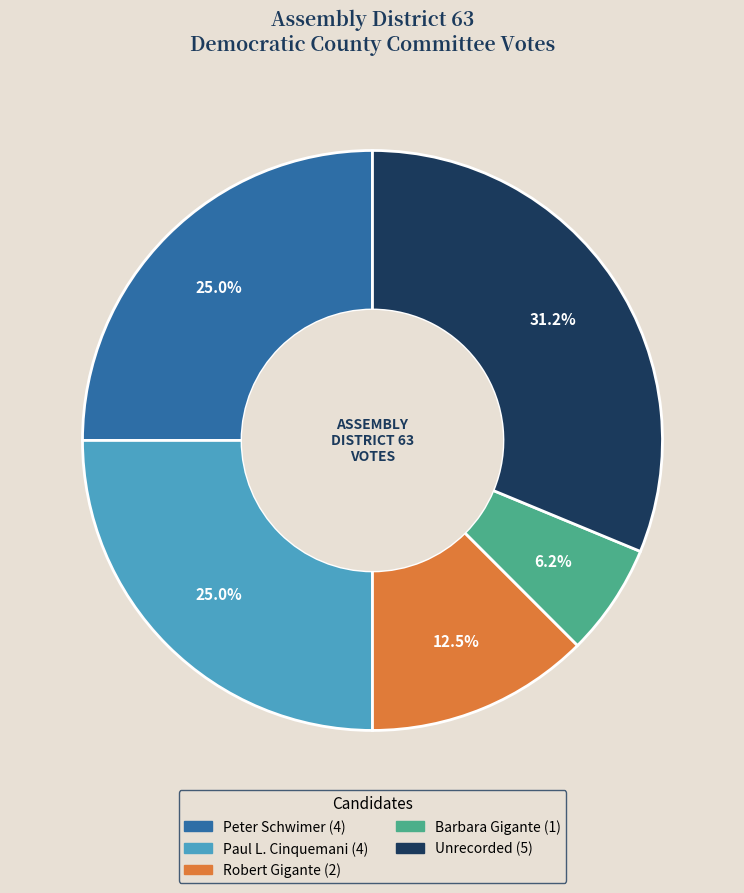

Which category has the biggest portion of the pie?

Unrecorded